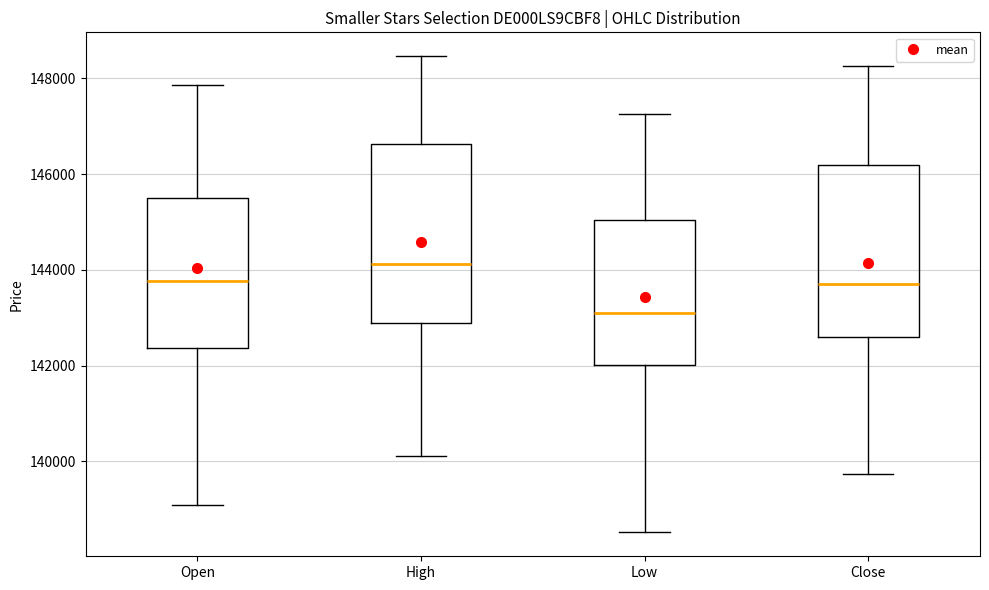

Which box's median line is the highest?

High